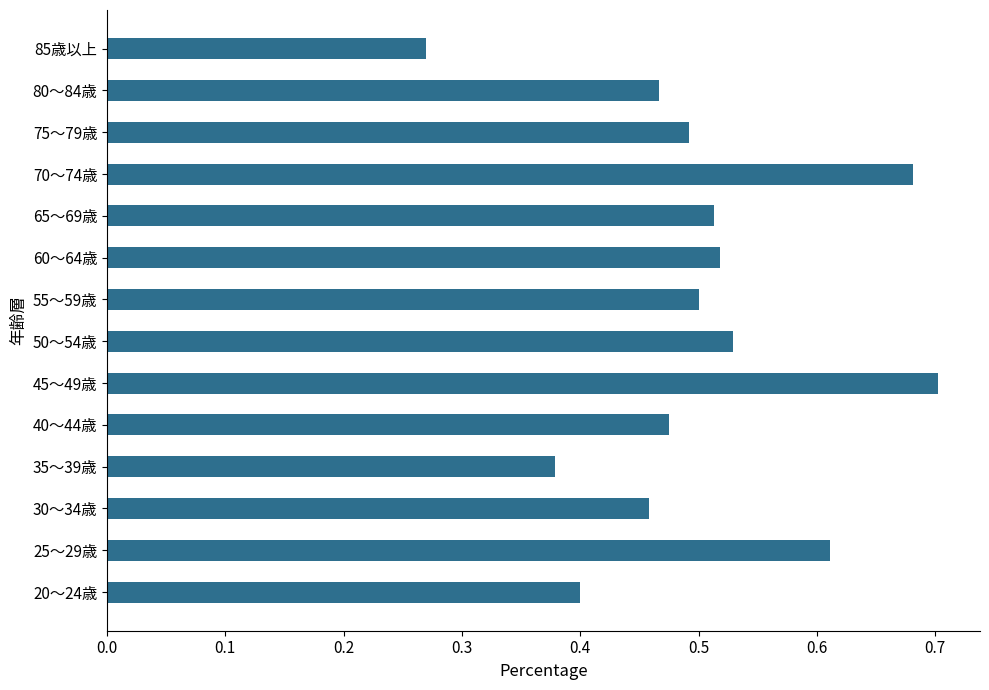

True or false: the data shows 0.8 at 80～84歳.

False